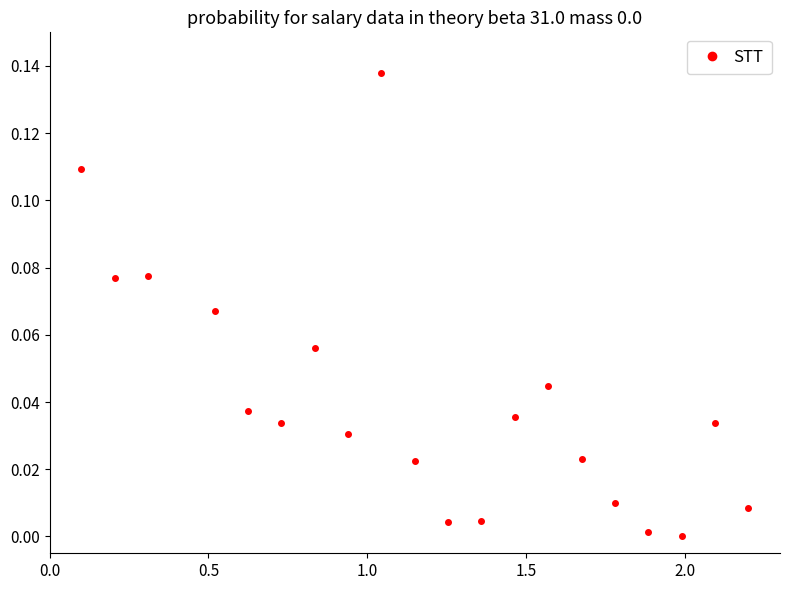

What is the sum of all values?

0.8